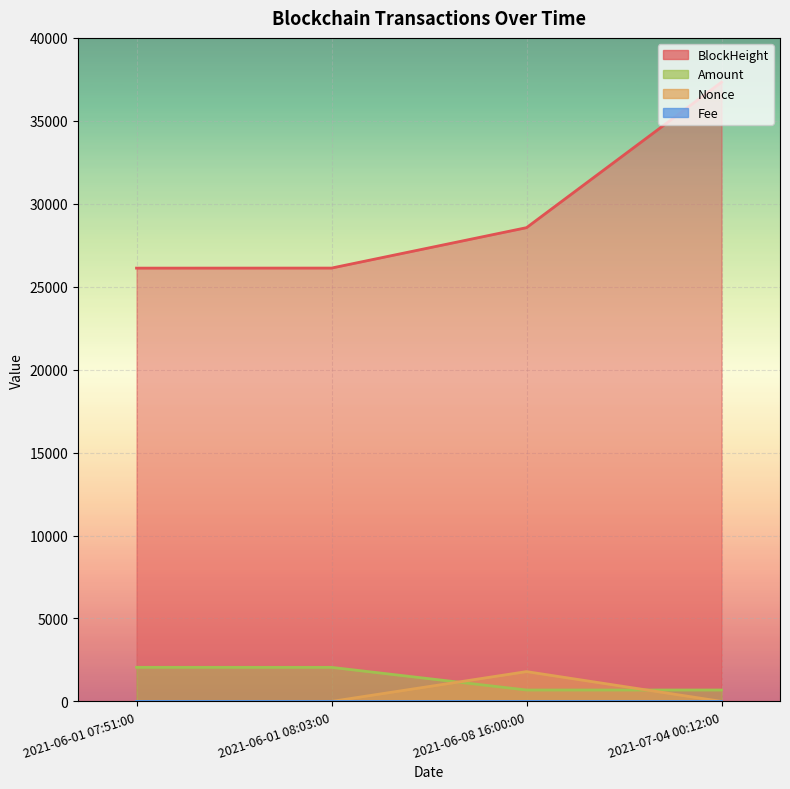

At which category is the sum across all series the highest?

2021-07-04 00:12:00